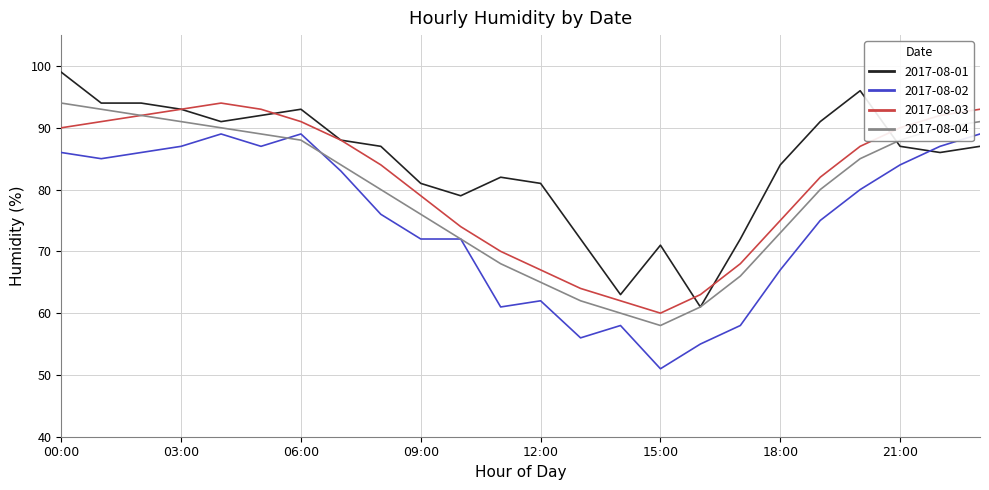

Rank the series by their average value, from highest to lowest.

2017-08-01, 2017-08-03, 2017-08-04, 2017-08-02